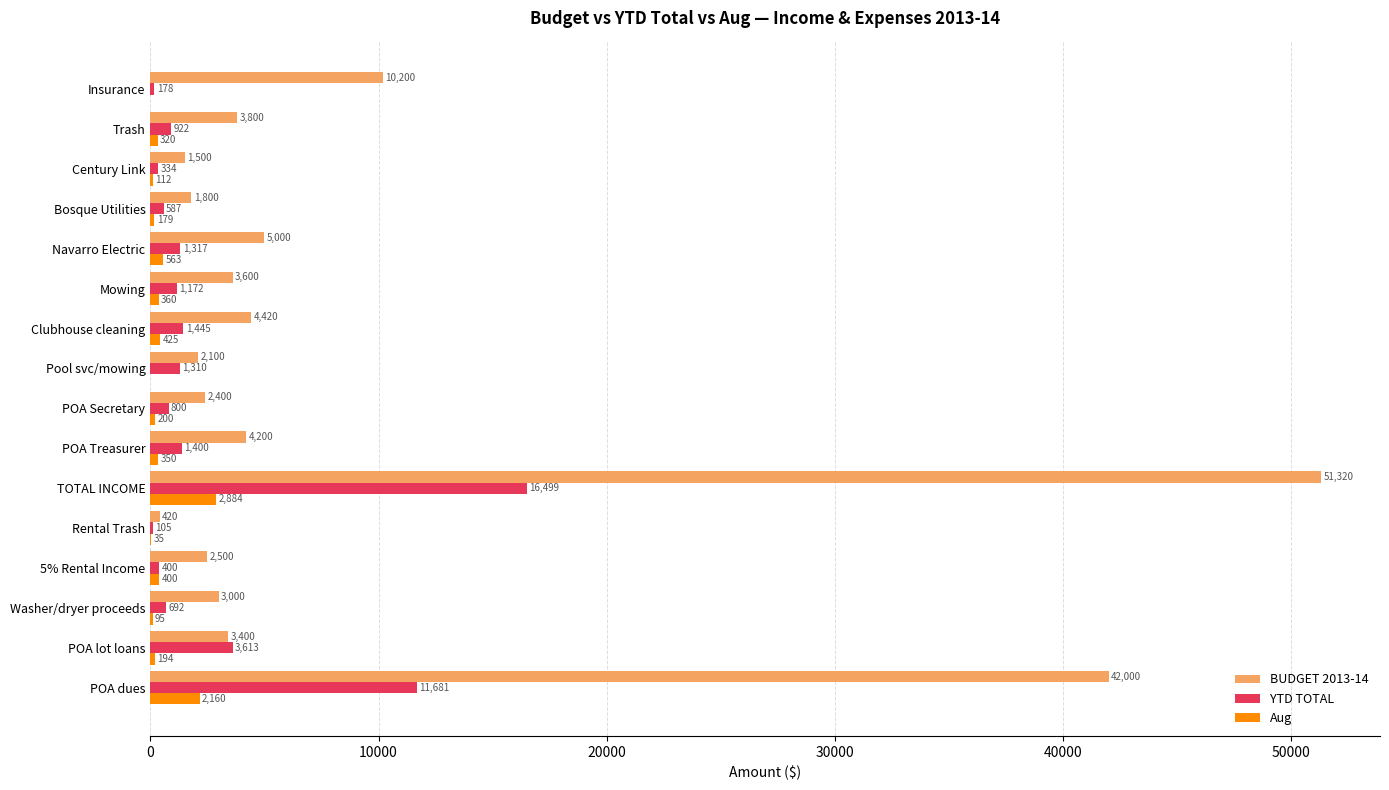

What is the total value across all series at Pool svc/mowing?

3410.0